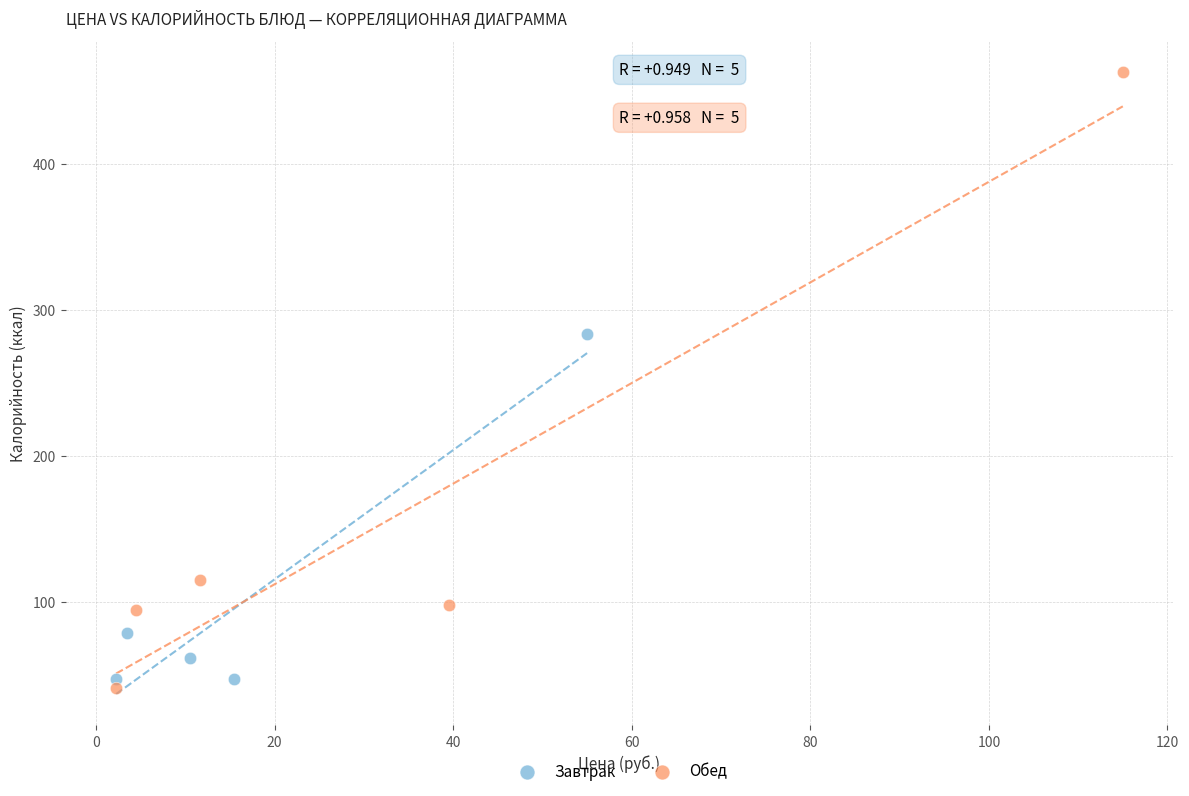

Which series has the widest spread of Y values?

Обед